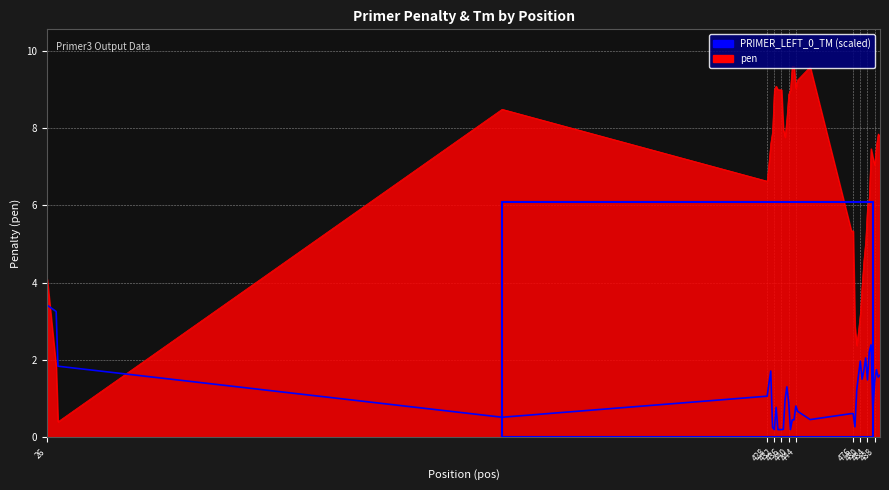

What is the highest value of the PRIMER_LEFT_0_TM (scaled) series?

3.4